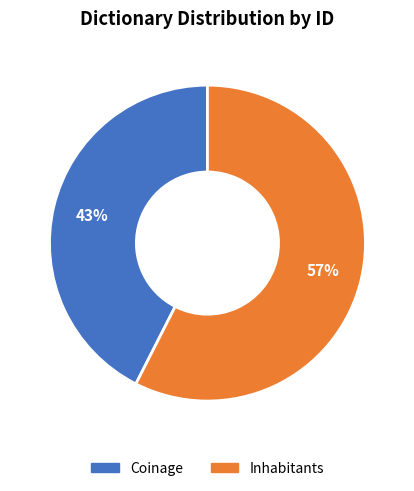

To the nearest percent, what is the average slice percentage?

50%